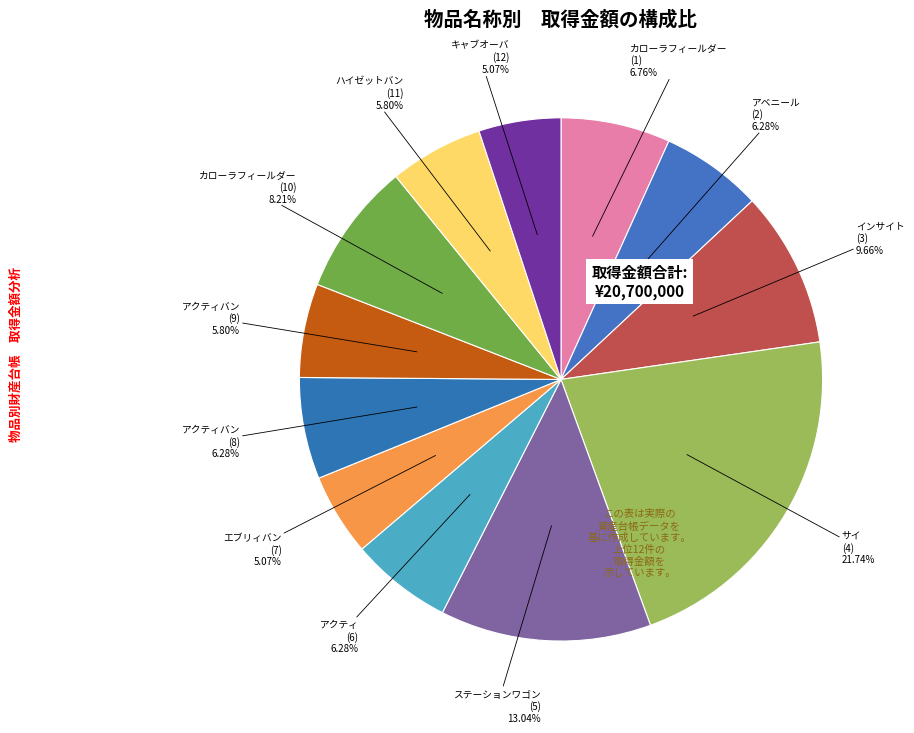

Is there any slice that represents more than half of the pie?

No